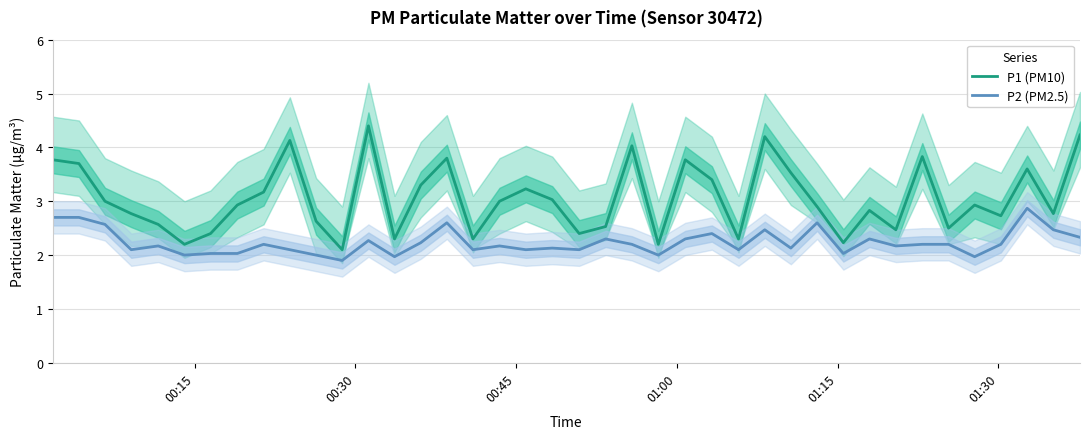

True or false: P2 (PM2.5) and P1 (PM10) cross at least once.

False